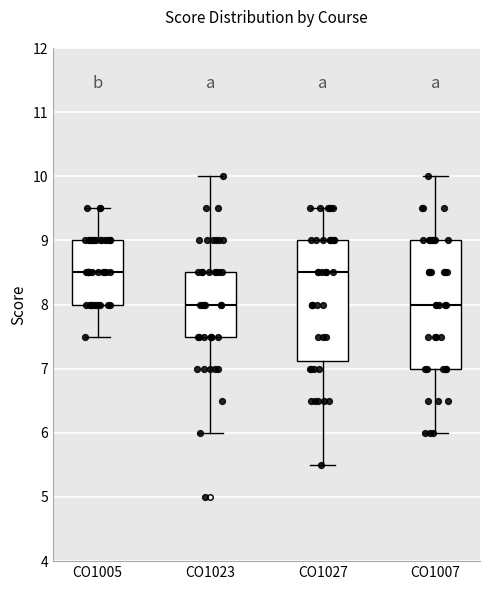

Comparing the boxes themselves (not the whiskers), which one is the tallest?

CO1007